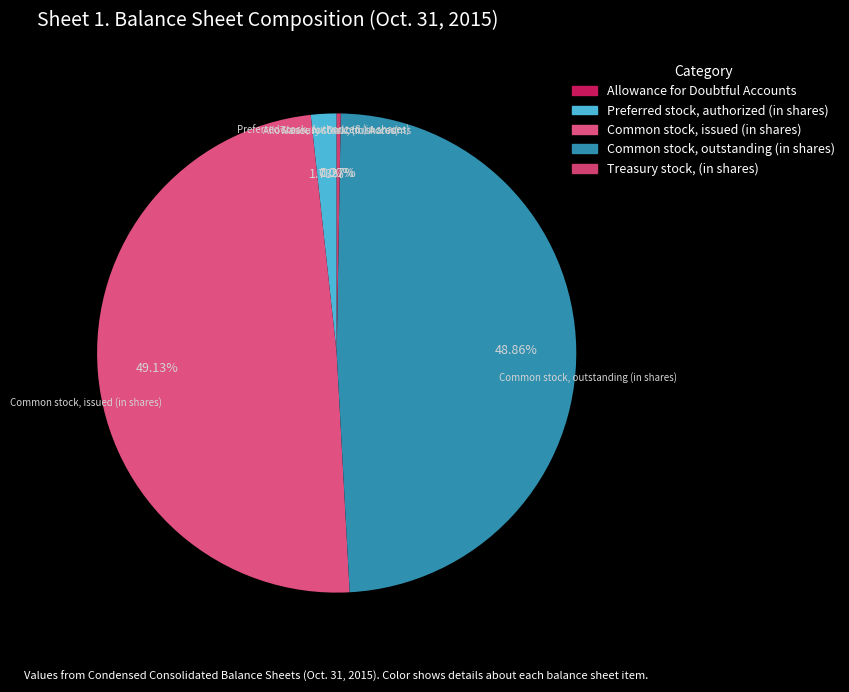

Is Common stock, issued (in shares) the majority of the pie?

No